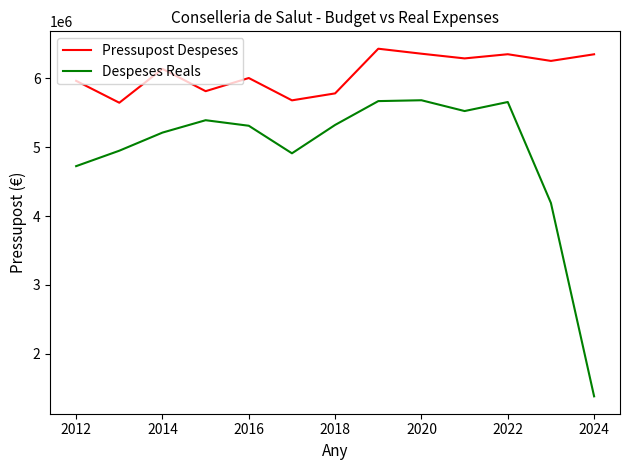

Which series has the widest spread of values?

Despeses Reals